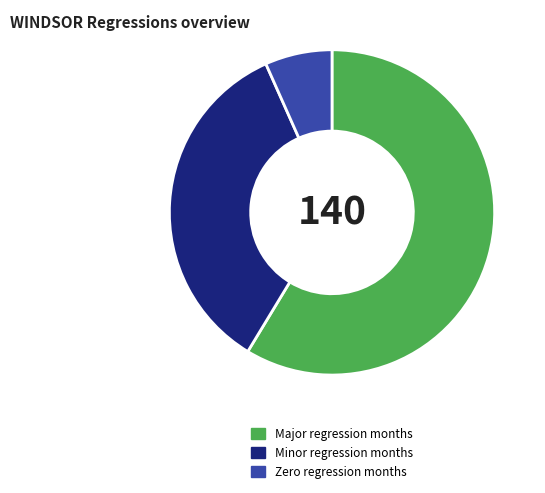

Combined, do Zero regression months and Minor regression months account for over 50%?

No